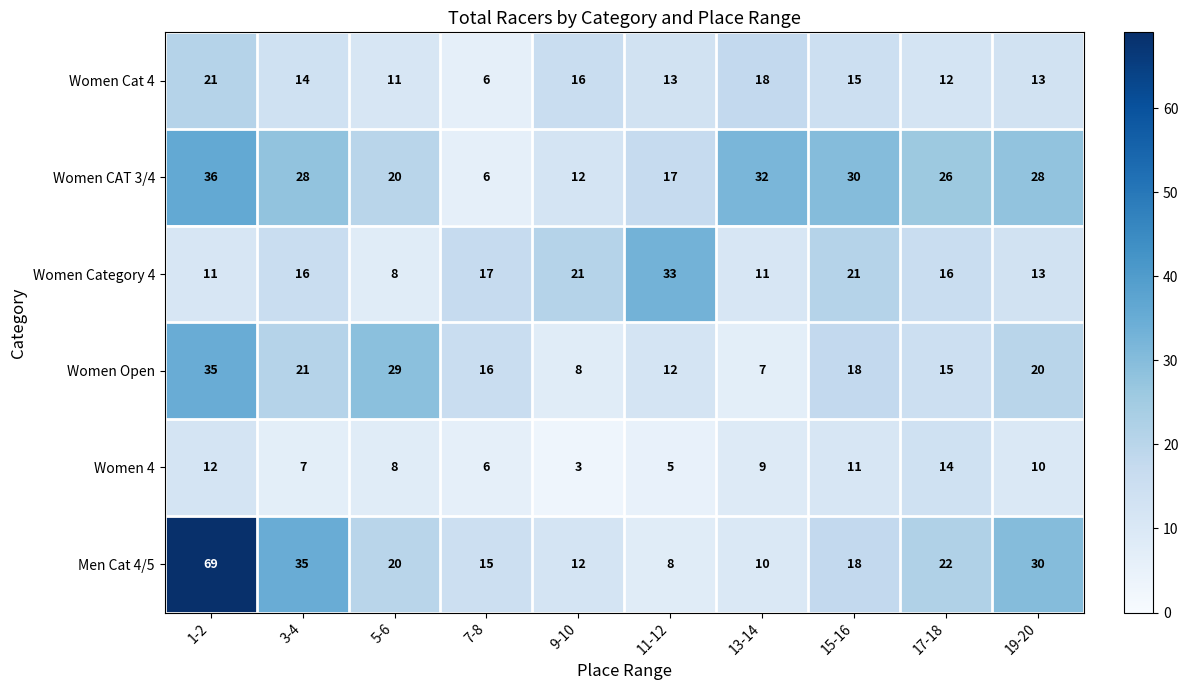

What is the difference between the second highest and second lowest values in the Women Open series?

21